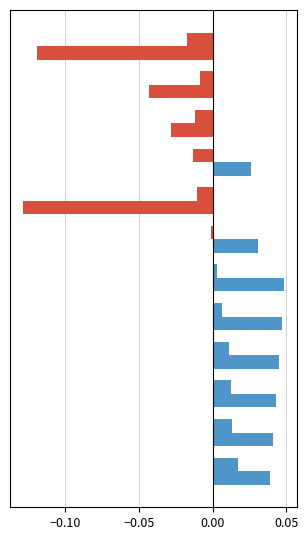

The value of Col5 at 0.10 is 0.1. True or false?

False